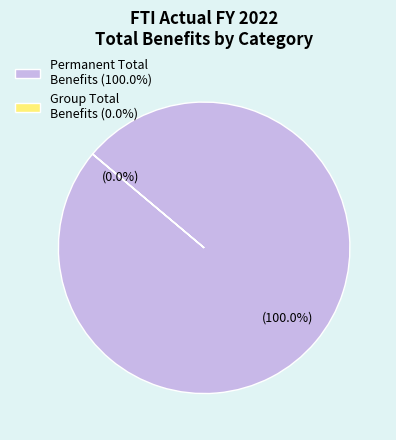

What is the largest slice in the pie chart?

Permanent Total Benefits (100.0%)